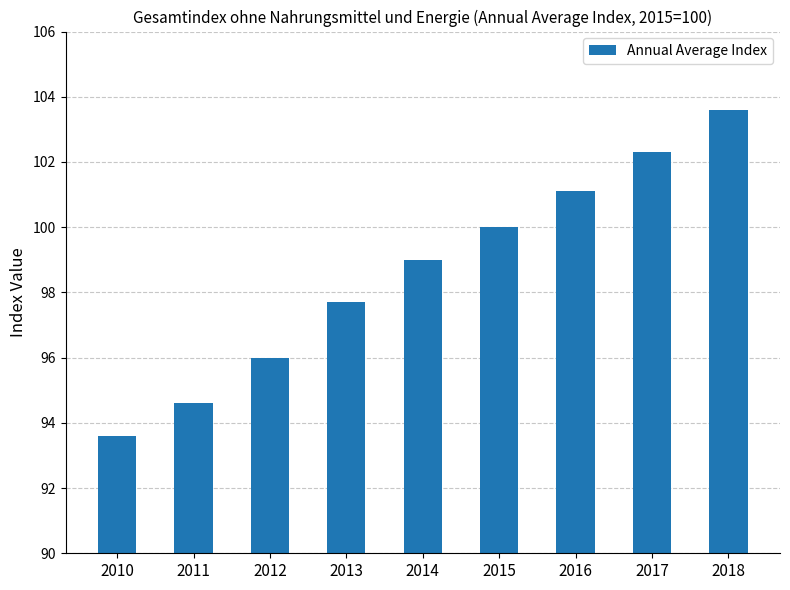

What is the value of the 8th bar from the left?

102.3